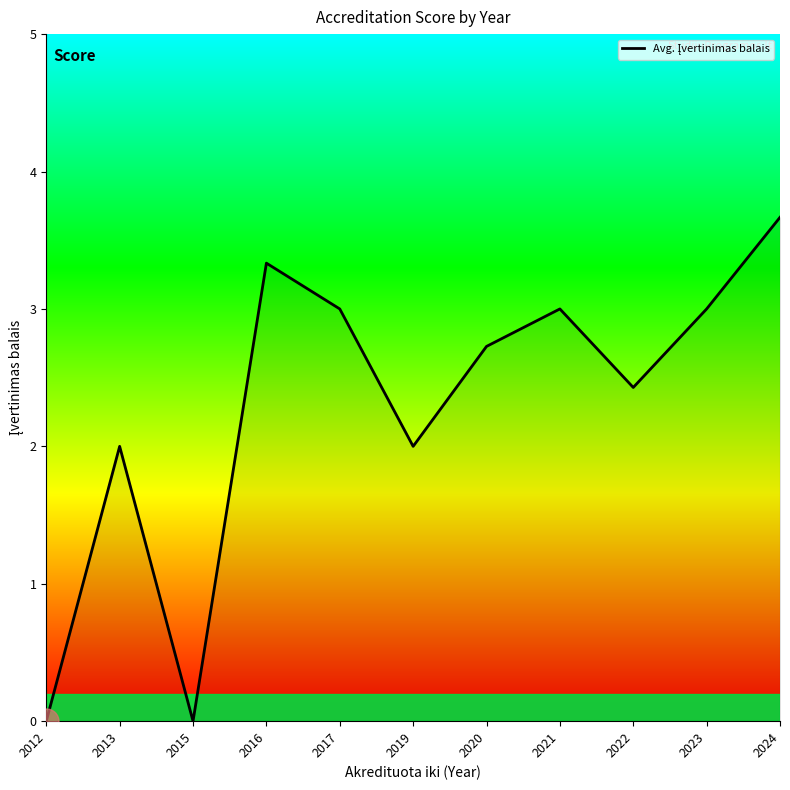

What is the difference between the maximum and minimum values?

3.7